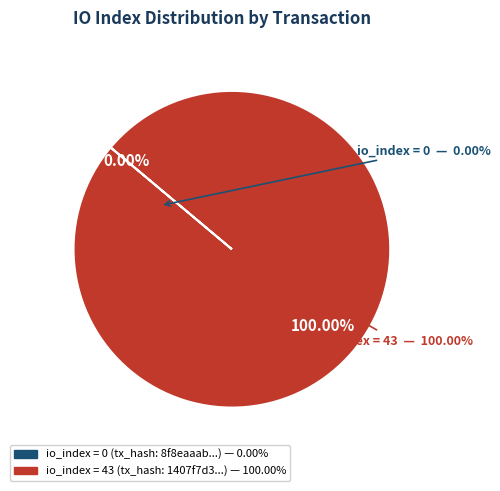

Rank the categories by value from highest to lowest.

io_index_43, io_index_0